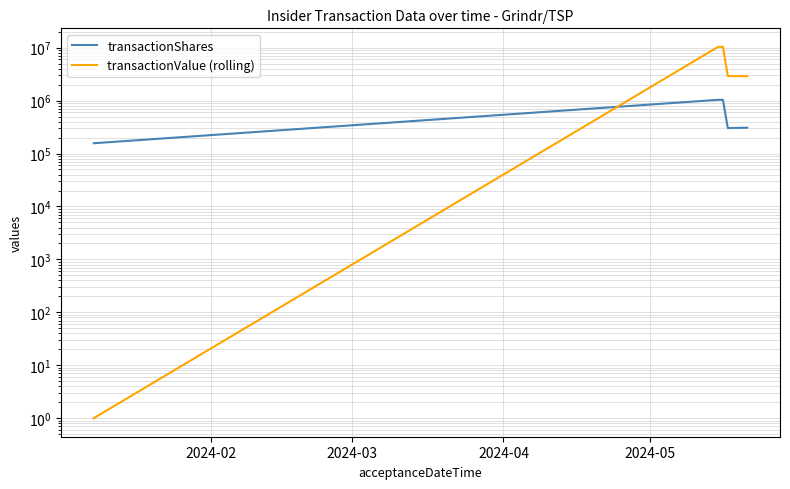

At which label does transactionShares first exceed 307239?

2024-03